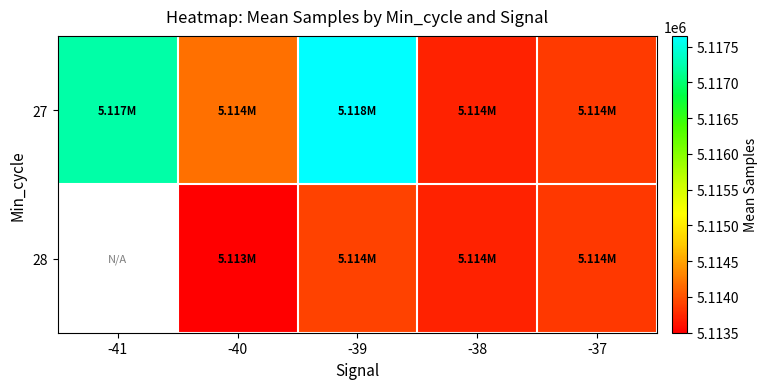

Which series has the largest total across all categories?

27